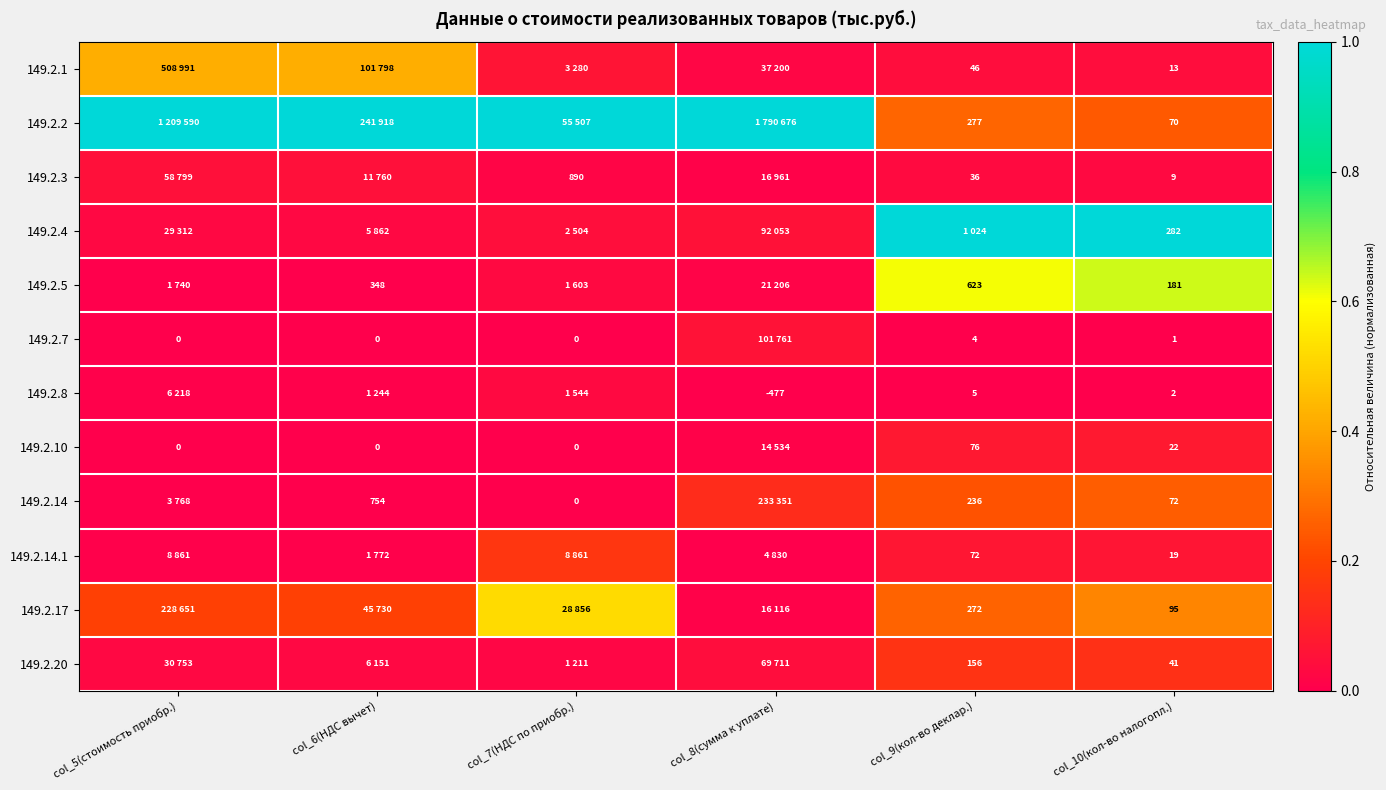

Is the value of 149.2.7 at col_5(стоимость приобр.) greater than the value of 149.2.3 at col_10(кол-во налогопл.)?

No